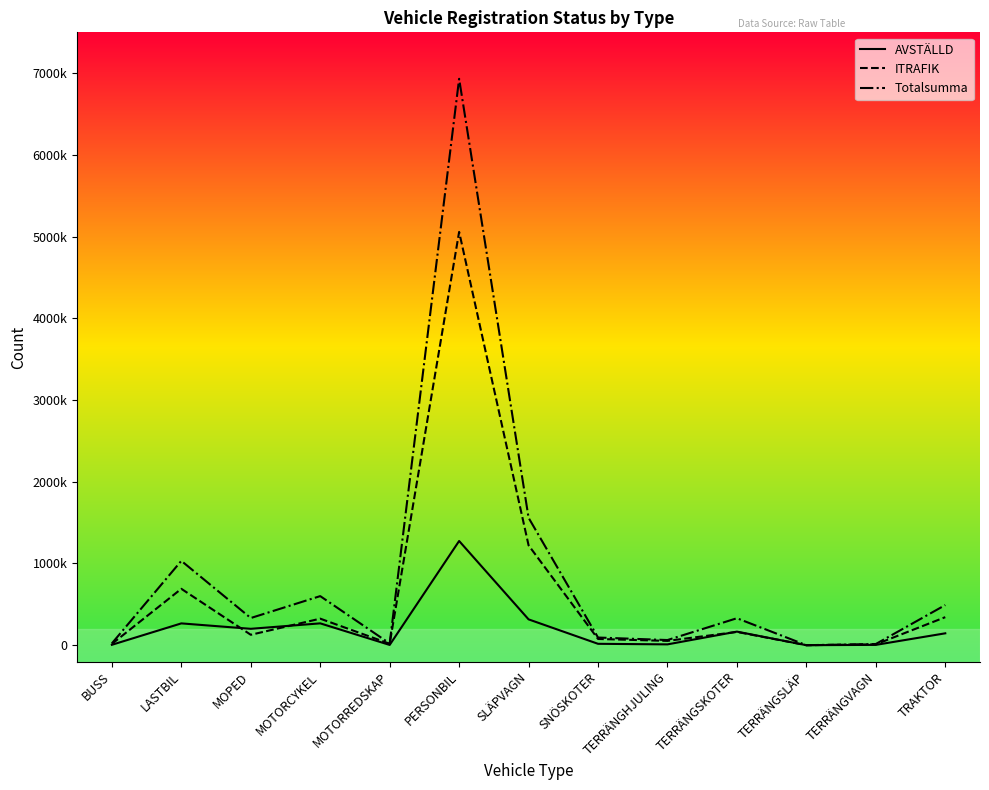

What is the difference between the maximum and second lowest values in the ITRAFIK series?

5047660